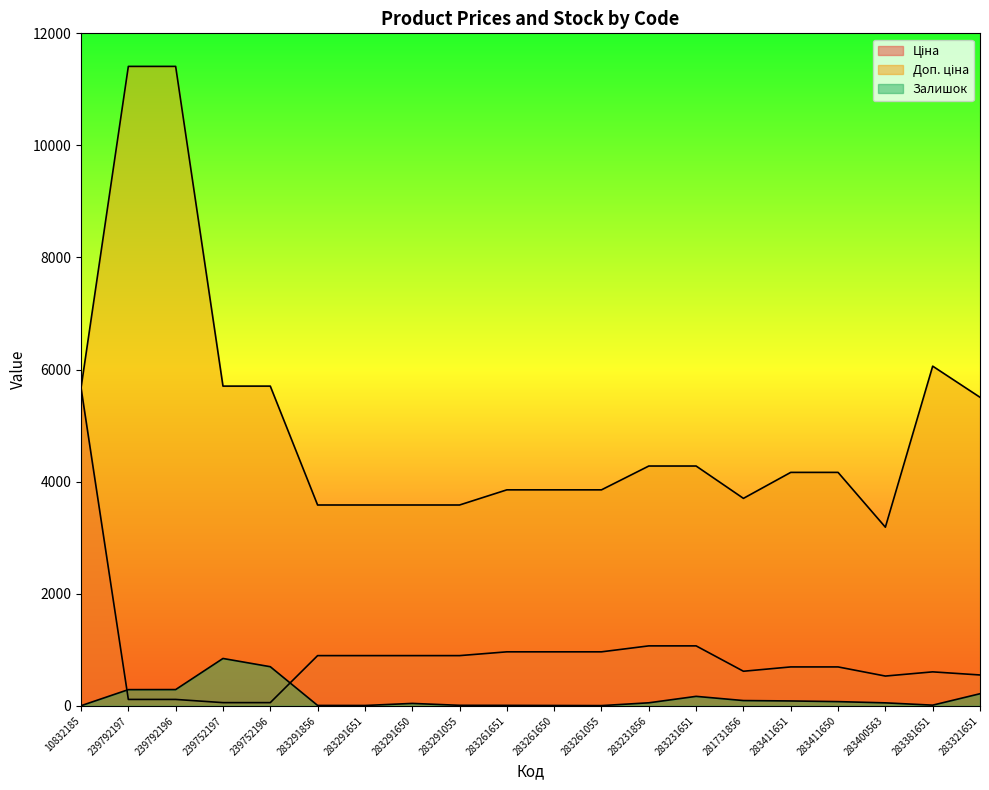

What are all the series names shown in the legend?

Ціна, Доп. ціна, Залишок